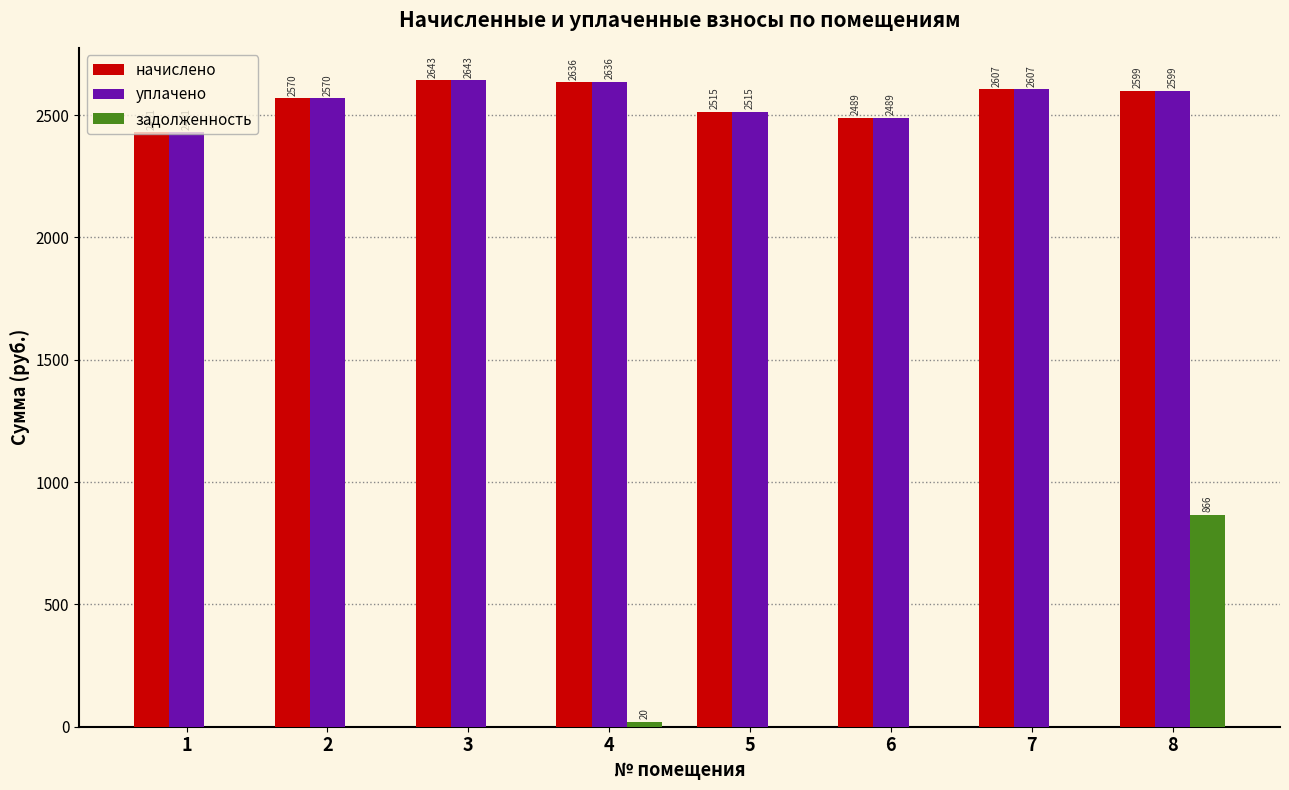

Is the value of уплачено at 4 greater than the value of задолженность at 5?

Yes